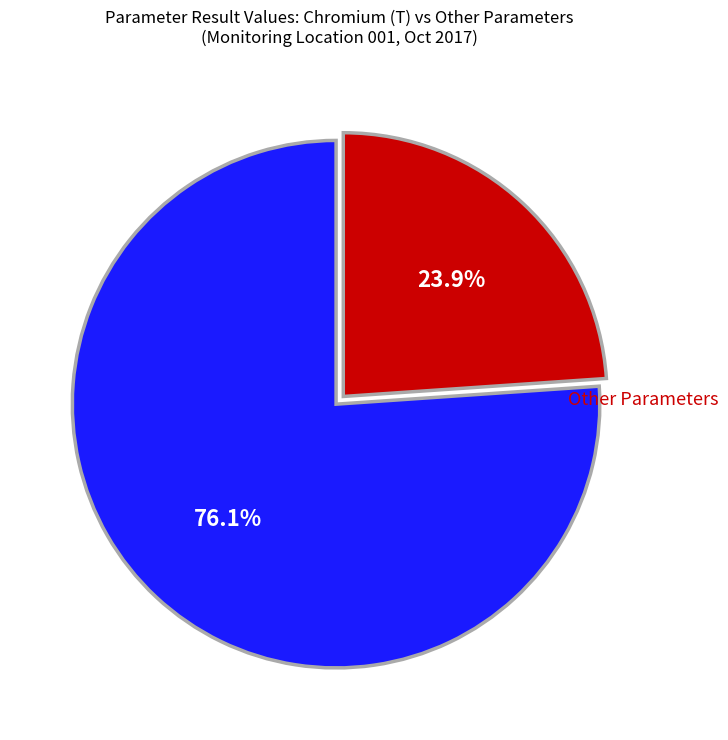

Rank the categories by value from lowest to highest.

Other Parameters, Chromium (T)